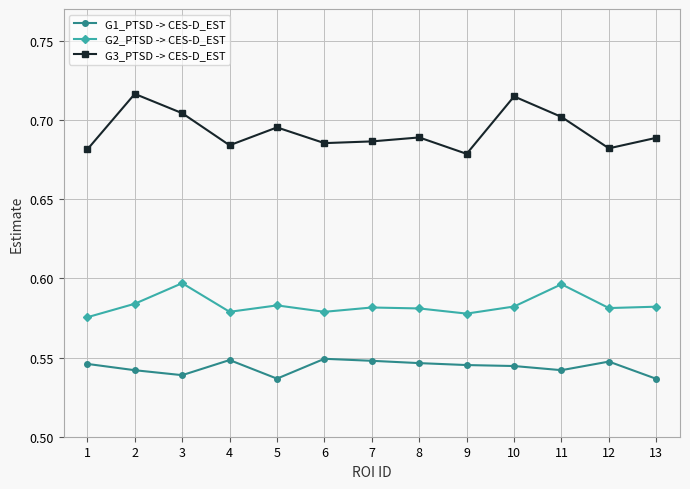

Which series has the widest spread of values?

G3_PTSD -> CES-D_EST